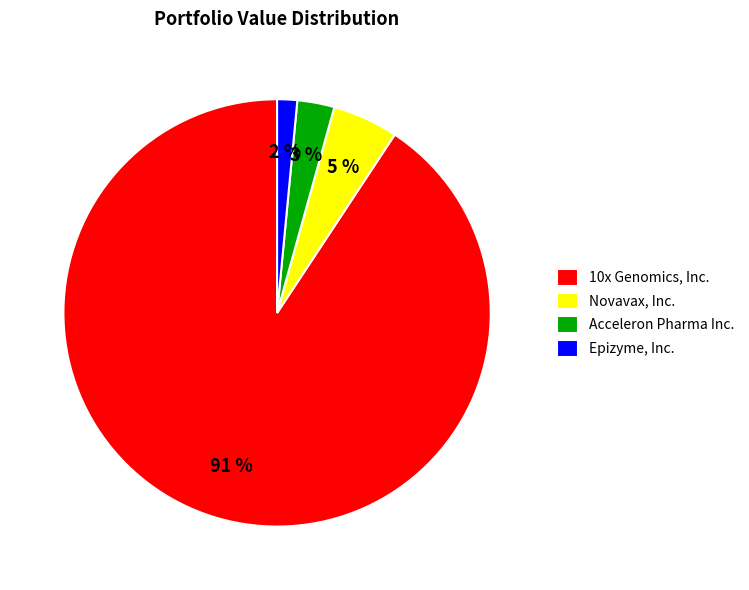

True or false: Acceleron Pharma Inc. accounts for 3% of the total.

True